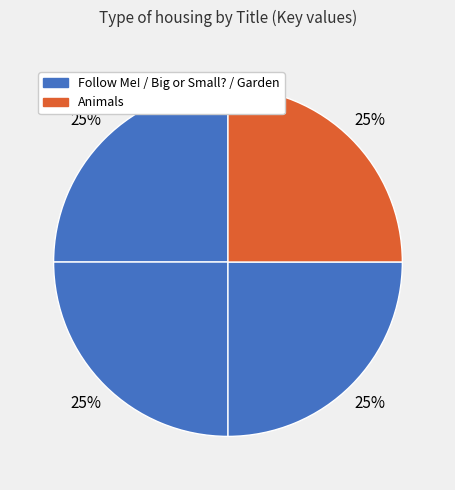

How many slices are in this pie chart?

4